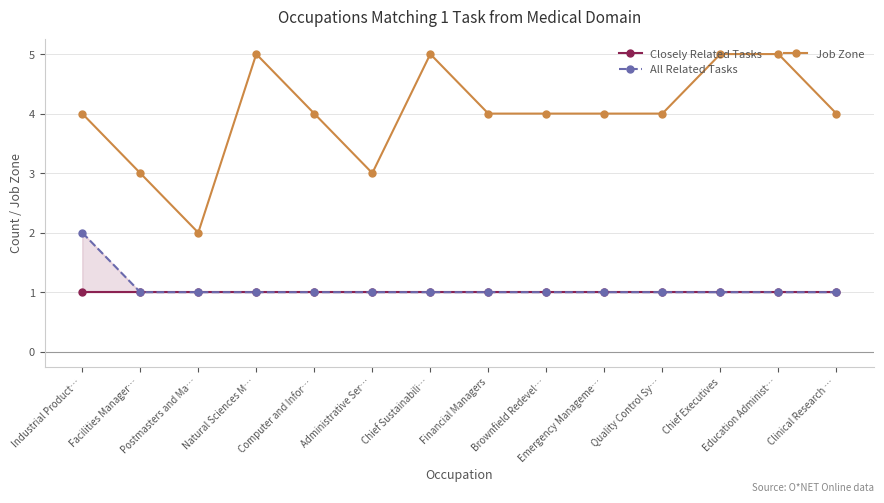

The value of All Related Tasks at Financial Managers is 0. True or false?

False